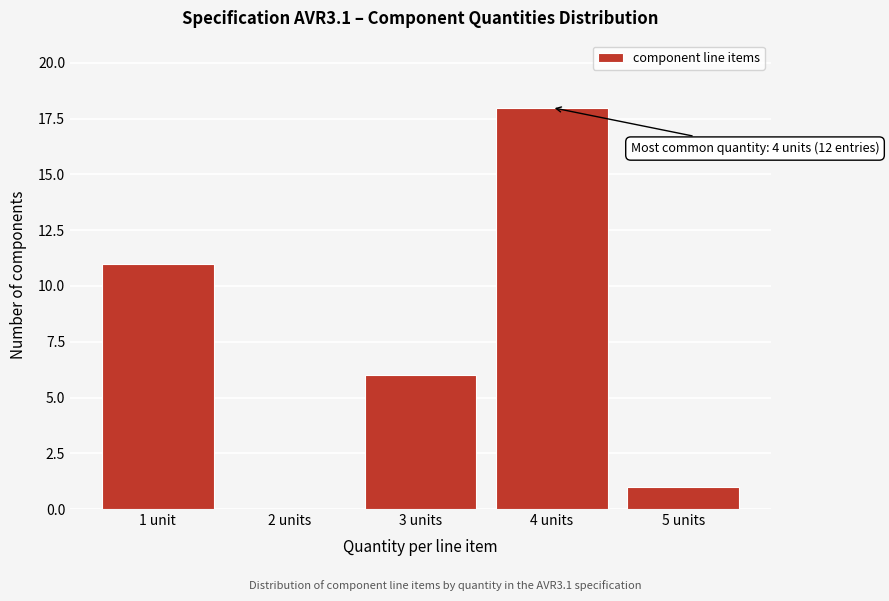

Reading left to right, extract all data points from this chart.

1 unit=11	2 units=0	3 units=6	4 units=18	5 units=1